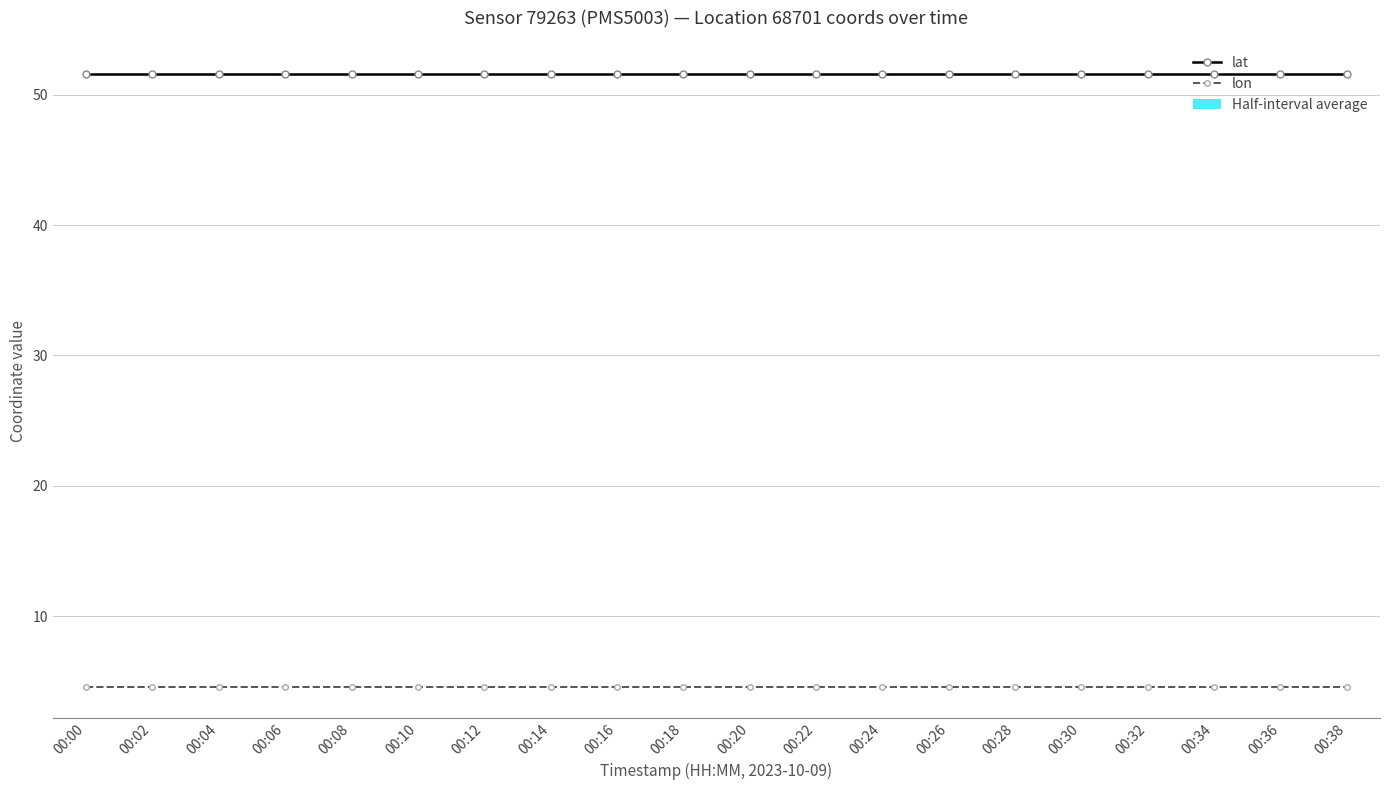

At which category is the sum across all series the highest?

00:00